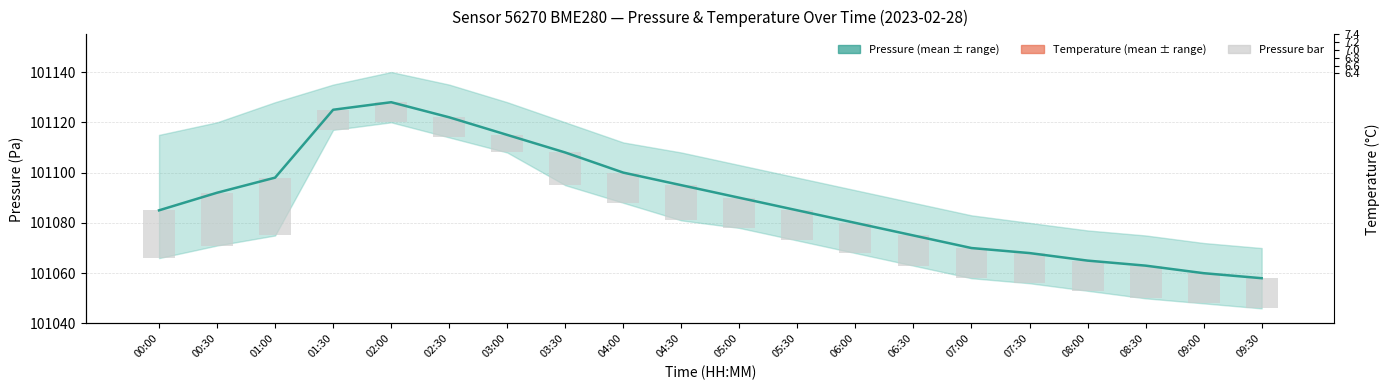

How many data points in Pressure range (bar) are less than 12?

4